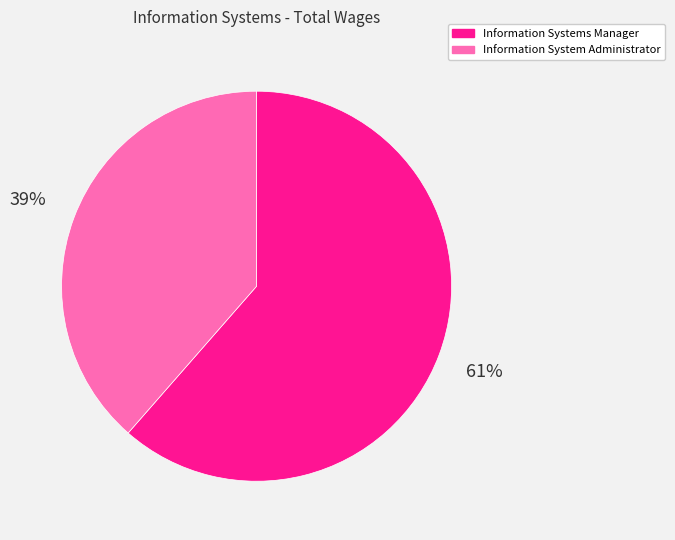

Count the number of slices in the pie.

2